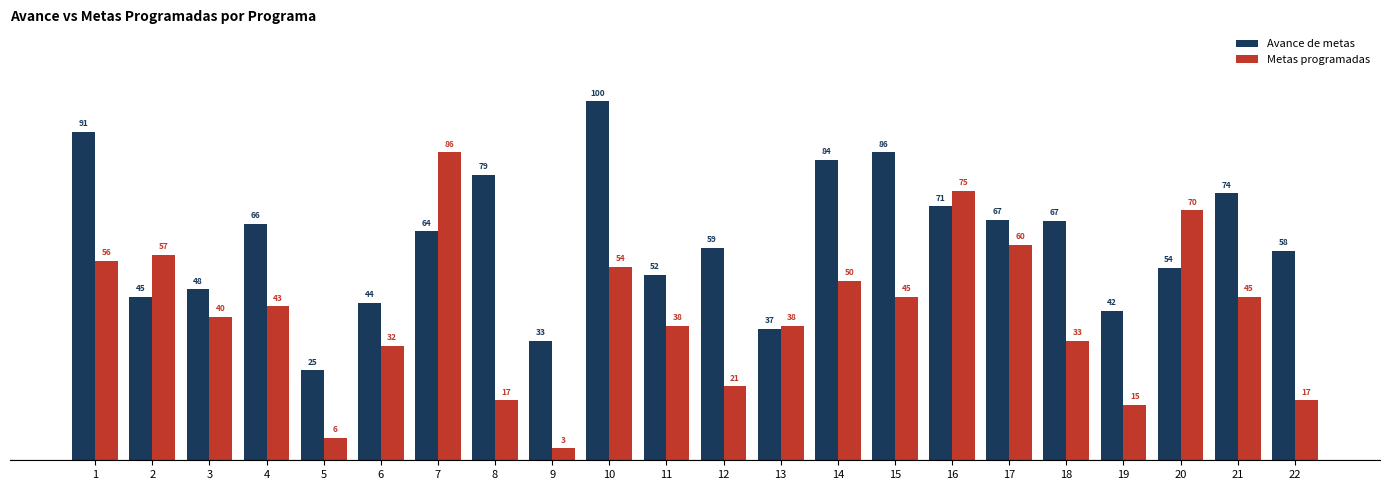

What is the value of the Metas programadas bar at the 20th from the left?

69.6